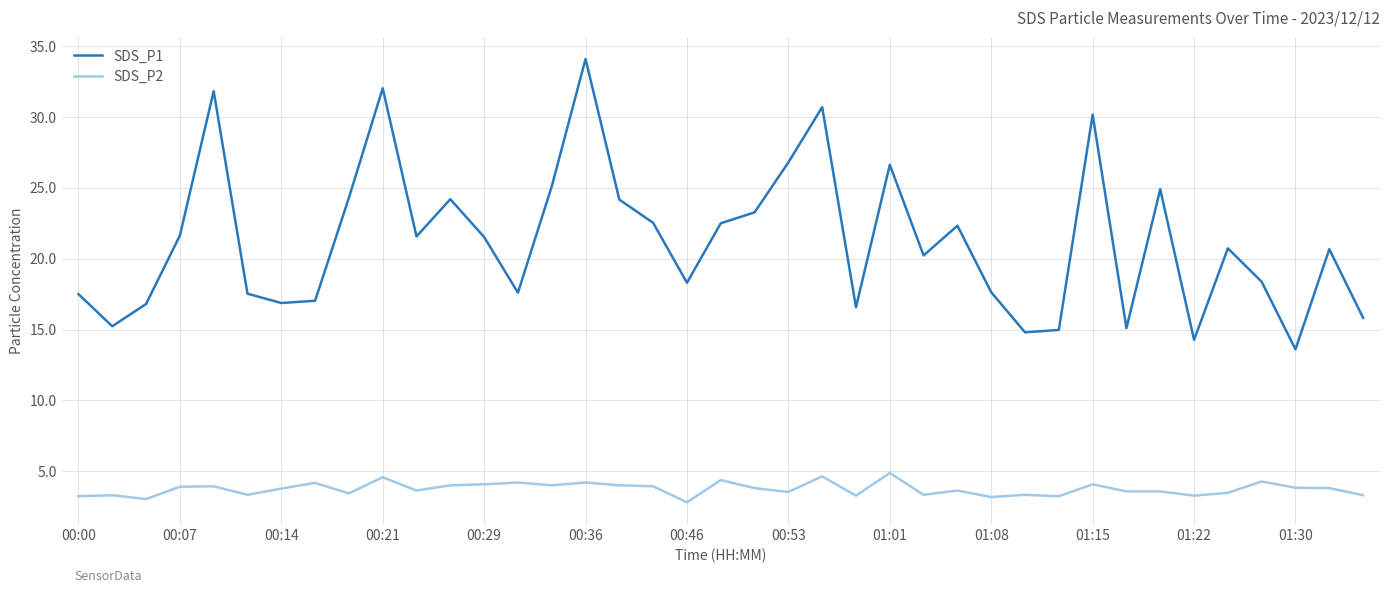

In SDS_P1, how many points are higher than both neighbors (excluding endpoints)?

11